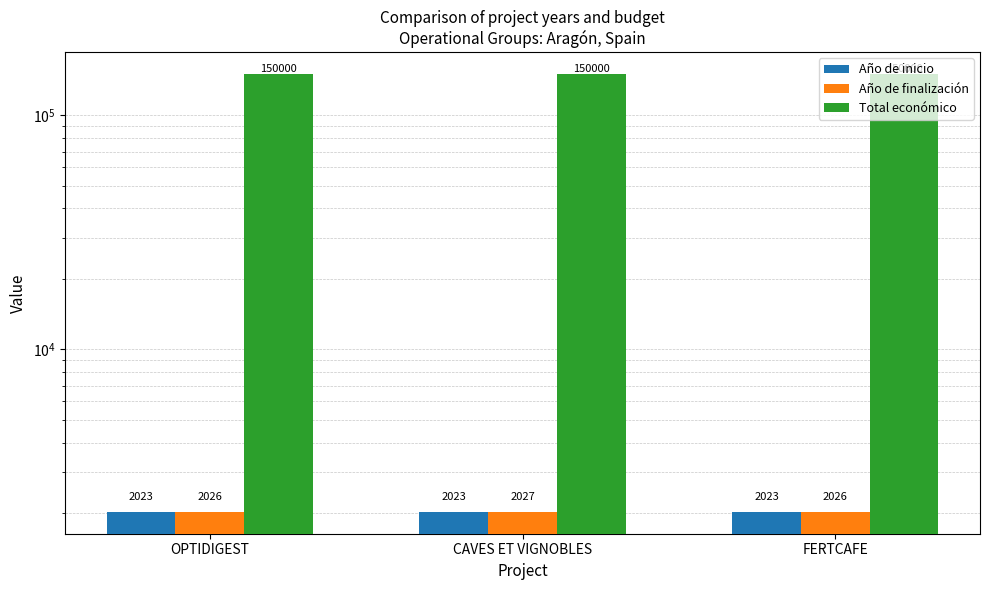

The Total económico series shows 51932 at CAVES ET VIGNOBLES. True or false?

False